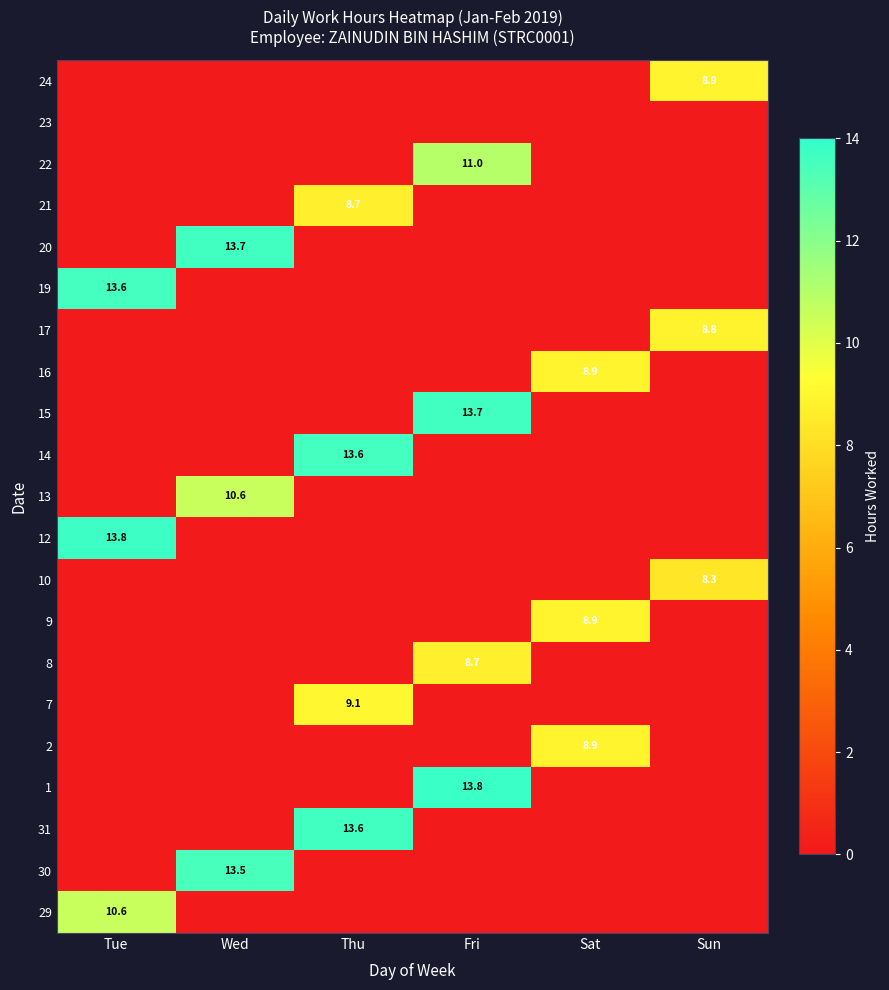

True or false: 17 has a value of 8.8 at Sun.

True